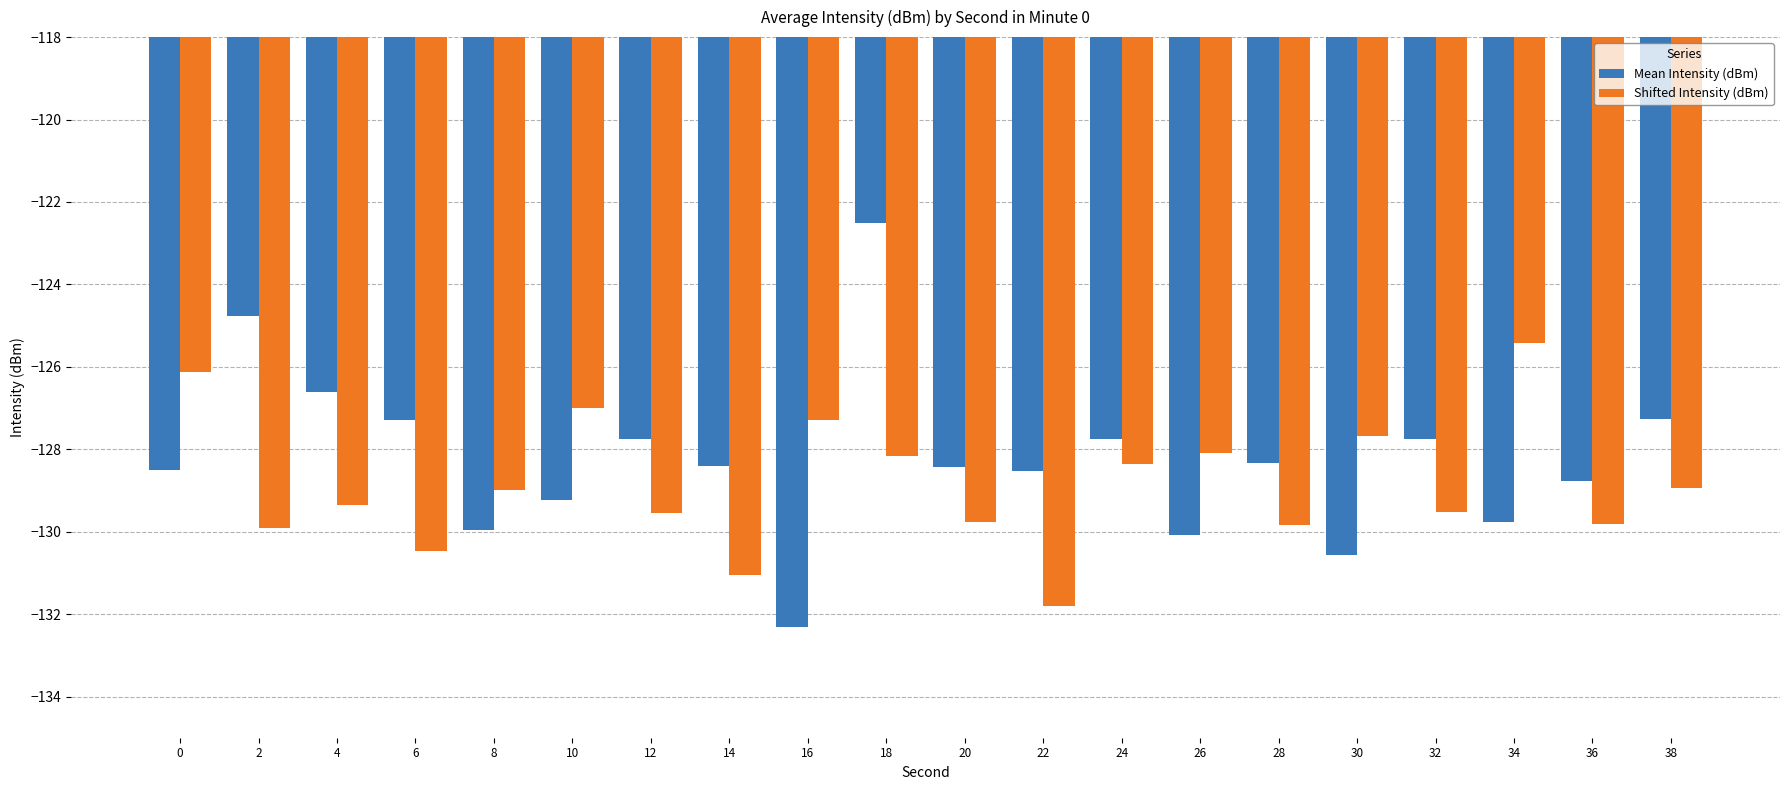

What is the spread (max minus min) of values at 32?

1.8